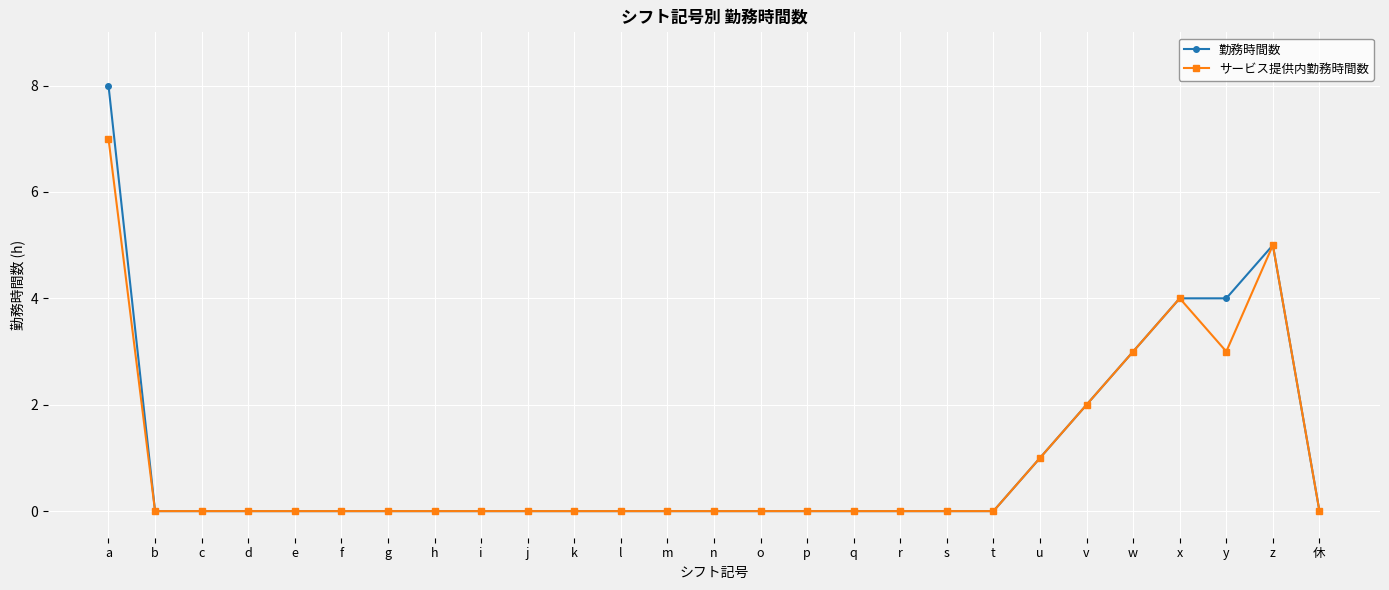

What is the highest value of the サービス提供内勤務時間数 series?

7